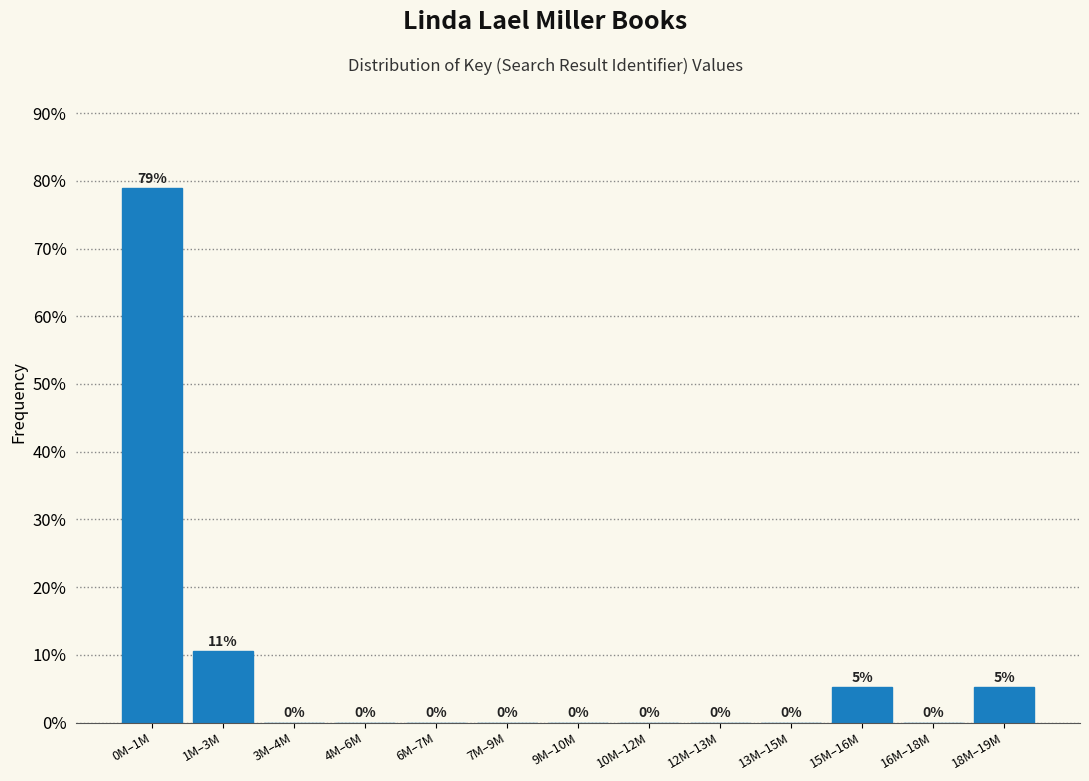

Between 16M–18M and 18M–19M, which is larger?

18M–19M